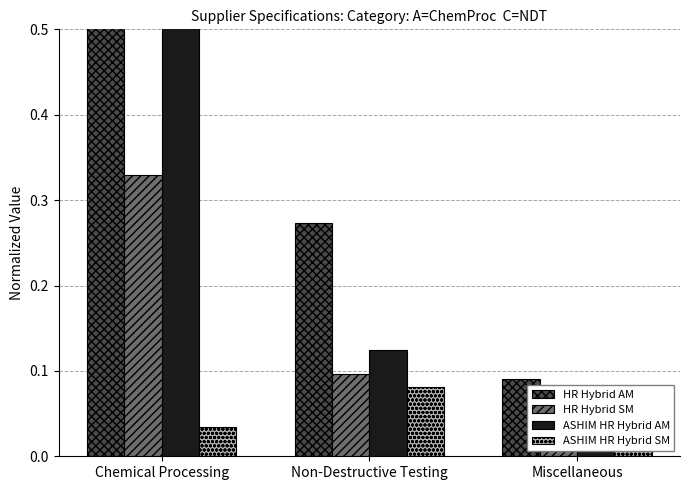

Rank the categories by HR Hybrid SM value from lowest to highest.

Miscellaneous, Non-Destructive Testing, Chemical Processing